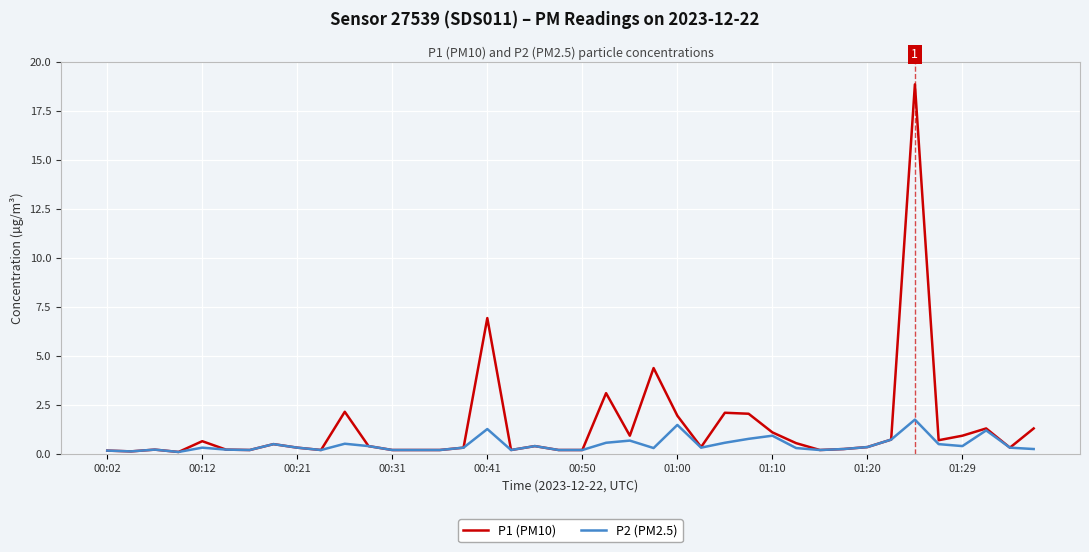

Which series has the largest range (max minus min)?

P1 (PM10)